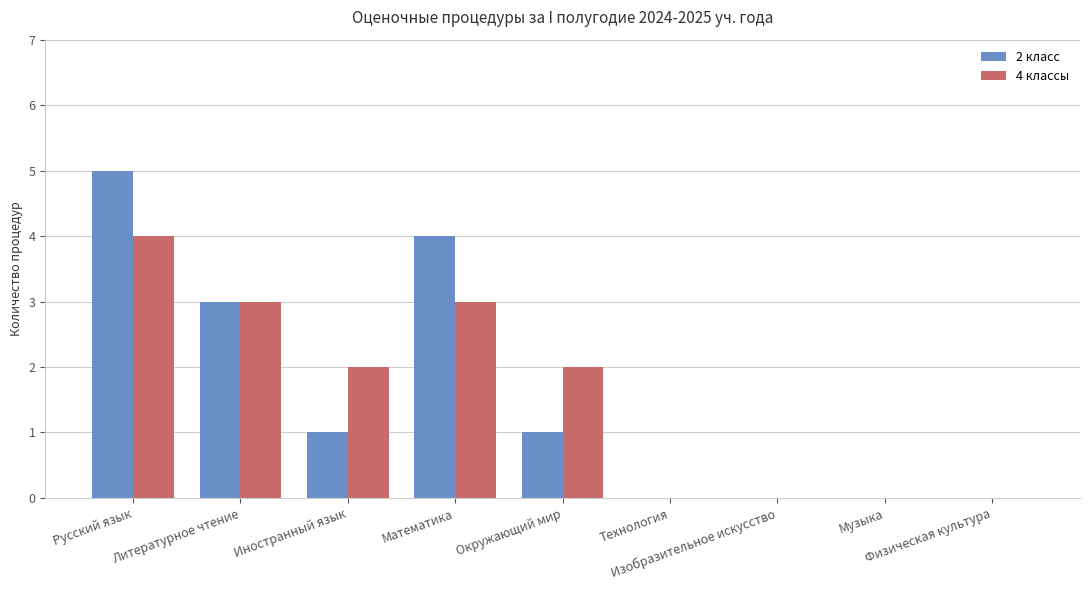

What is the maximum value shown in the chart?

5